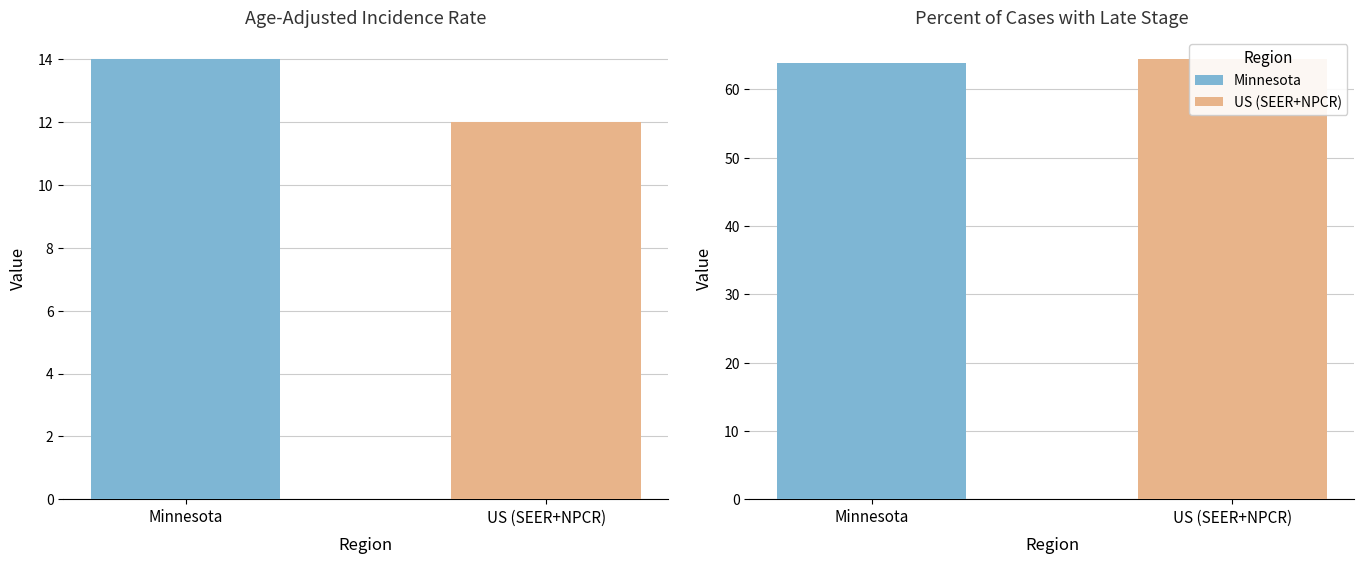

List the series in order of their peak value, highest first.

Percent of Cases with Late Stage, Age-Adjusted Incidence Rate